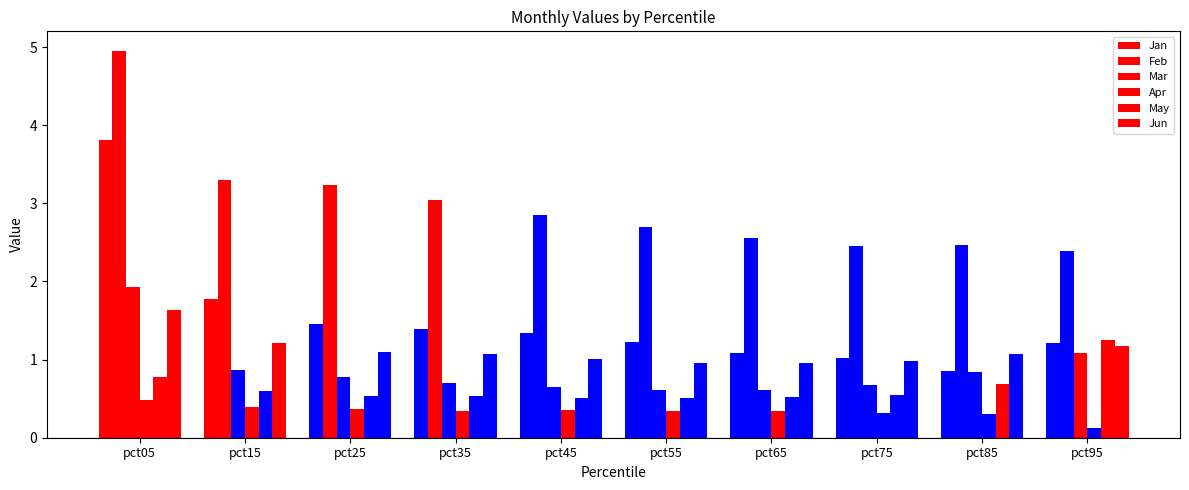

How many series are shown in this chart?

6